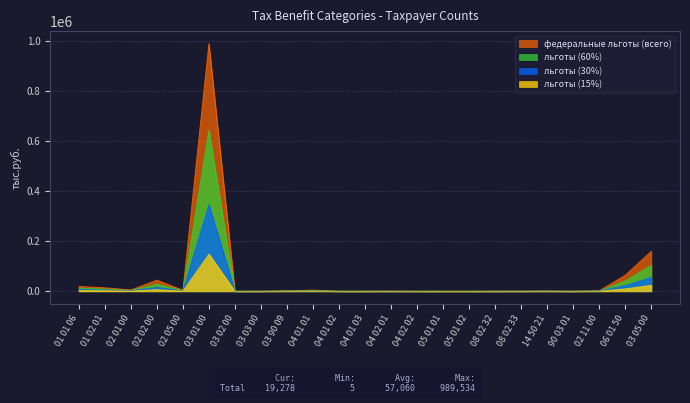

At which category does the chart reach its peak across all series?

03 01 00